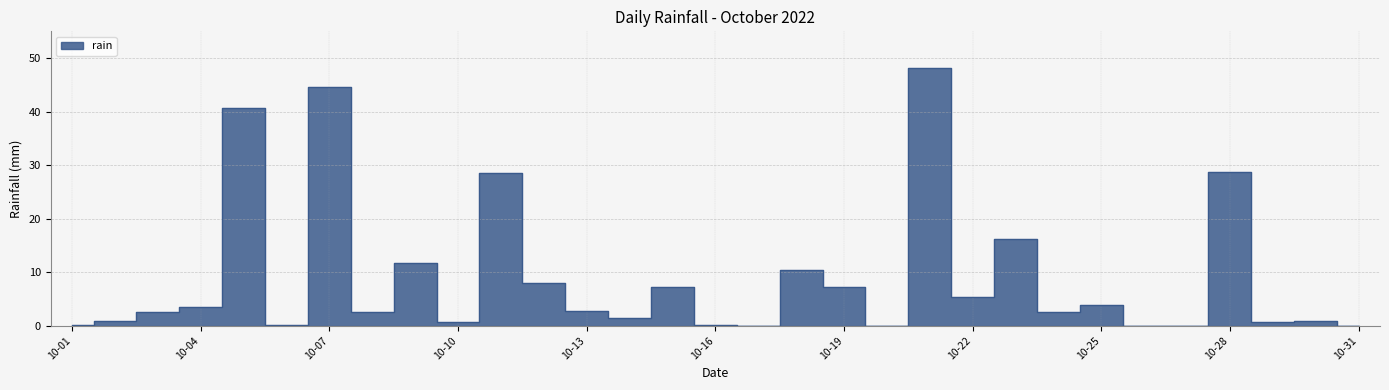

List the labels in order of value, smallest first.

2022-10-17, 2022-10-20, 2022-10-26, 2022-10-27, 2022-10-31, 2022-10-01, 2022-10-06, 2022-10-16, 2022-10-10, 2022-10-29, 2022-10-02, 2022-10-30, 2022-10-14, 2022-10-03, 2022-10-08, 2022-10-24, 2022-10-13, 2022-10-04, 2022-10-25, 2022-10-22, 2022-10-15, 2022-10-19, 2022-10-12, 2022-10-18, 2022-10-09, 2022-10-23, 2022-10-11, 2022-10-28, 2022-10-05, 2022-10-07, 2022-10-21